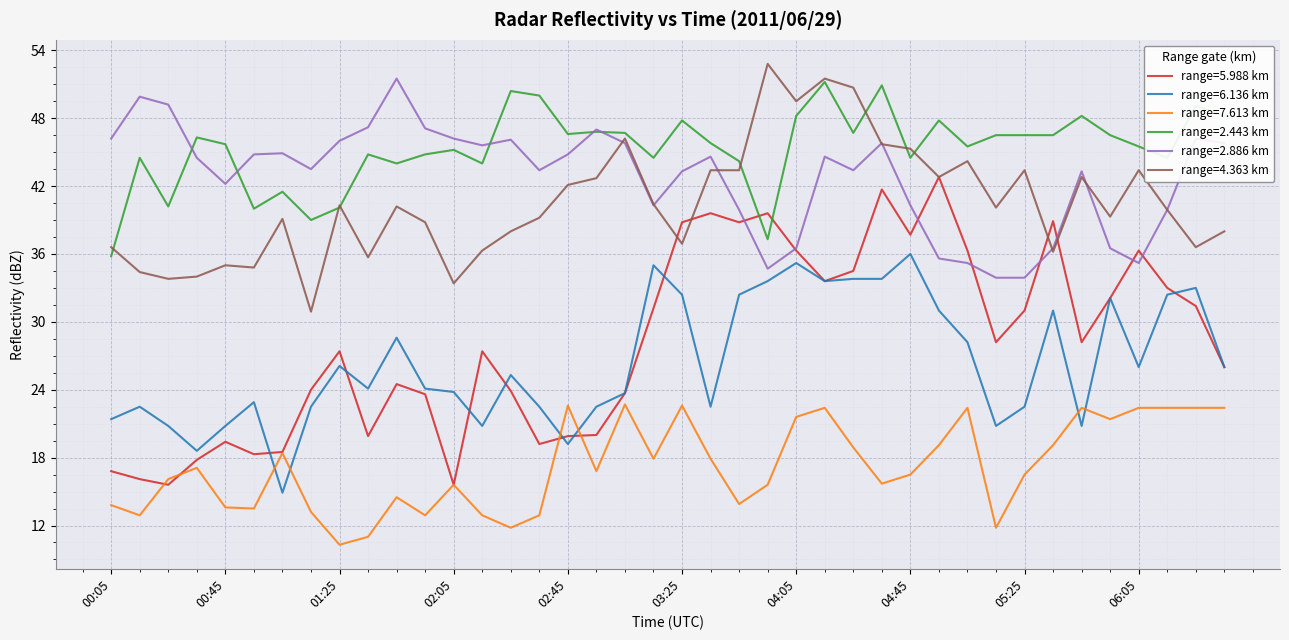

Which series has the largest total across all categories?

range=2.443 km